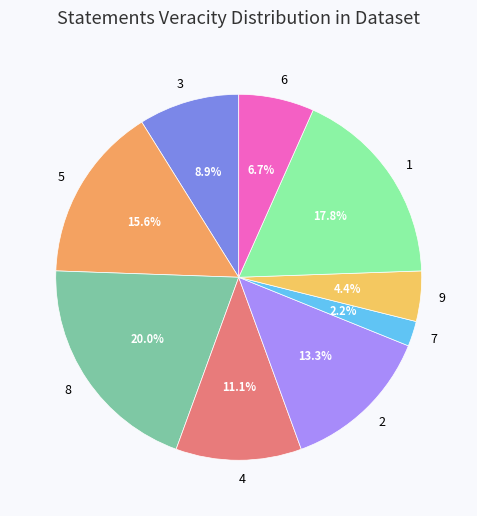

Which slice is the largest?

8